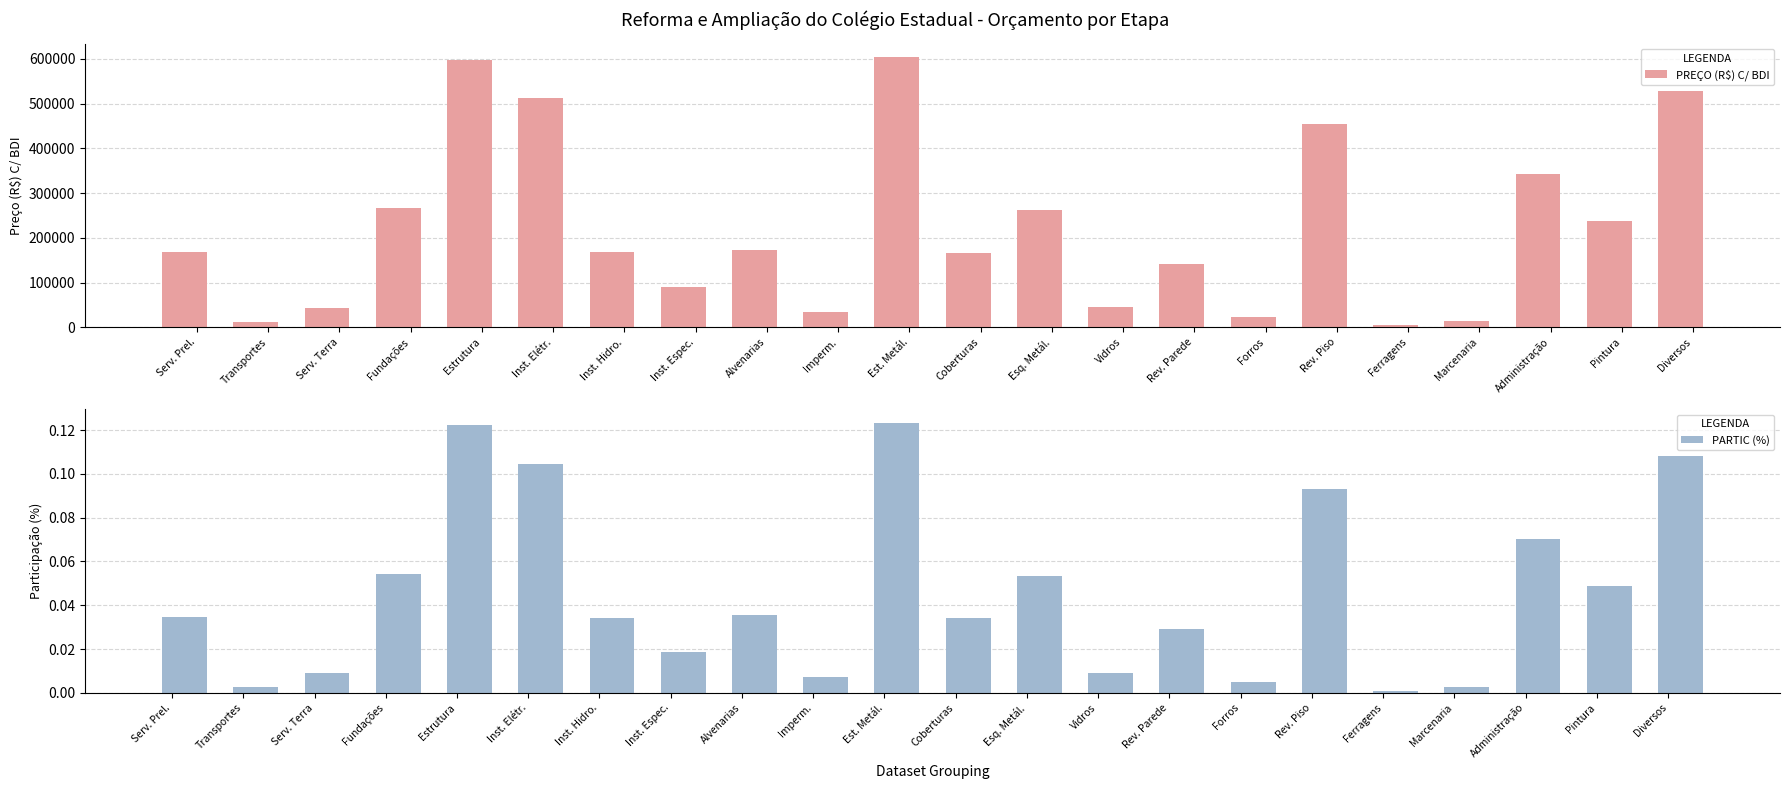

Reading left to right, what are all the values shown in this chart?

PREÇO (R$) C/ BDI: Serv. Prel.=169178.6	Transportes=12718.7	Serv. Terra=43277.4	Fundações=266117.4	Estrutura=598646.6	Inst. Elétr.=511873.7	Inst. Hidro.=167562.5	Inst. Espec.=91247.7	Alvenarias=173034.9	Imperm.=35314.8	Est. Metál.=603991.6	Coberturas=167371.7	Esq. Metál.=261674.3	Vidros=44512.2	Rev. Parede=142354.4	Forros=23439.6	Rev. Piso=454723.9	Ferragens=5126.1	Marcenaria=13447.3	Administração=342685.0	Pintura=238052.3	Diversos=528192.8
PARTIC (%): Serv. Prel.=0.0	Transportes=0.0	Serv. Terra=0.0	Fundações=0.1	Estrutura=0.1	Inst. Elétr.=0.1	Inst. Hidro.=0.0	Inst. Espec.=0.0	Alvenarias=0.0	Imperm.=0.0	Est. Metál.=0.1	Coberturas=0.0	Esq. Metál.=0.1	Vidros=0.0	Rev. Parede=0.0	Forros=0.0	Rev. Piso=0.1	Ferragens=0.0	Marcenaria=0.0	Administração=0.1	Pintura=0.0	Diversos=0.1